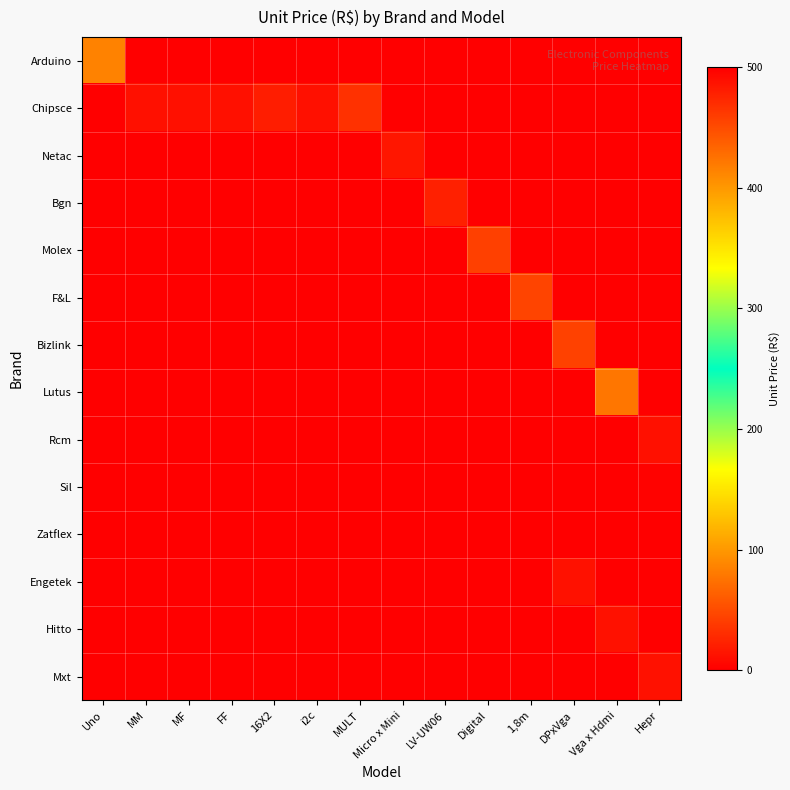

True or false: Hitto has a value of 8.4 at Vga x Hdmi.

False